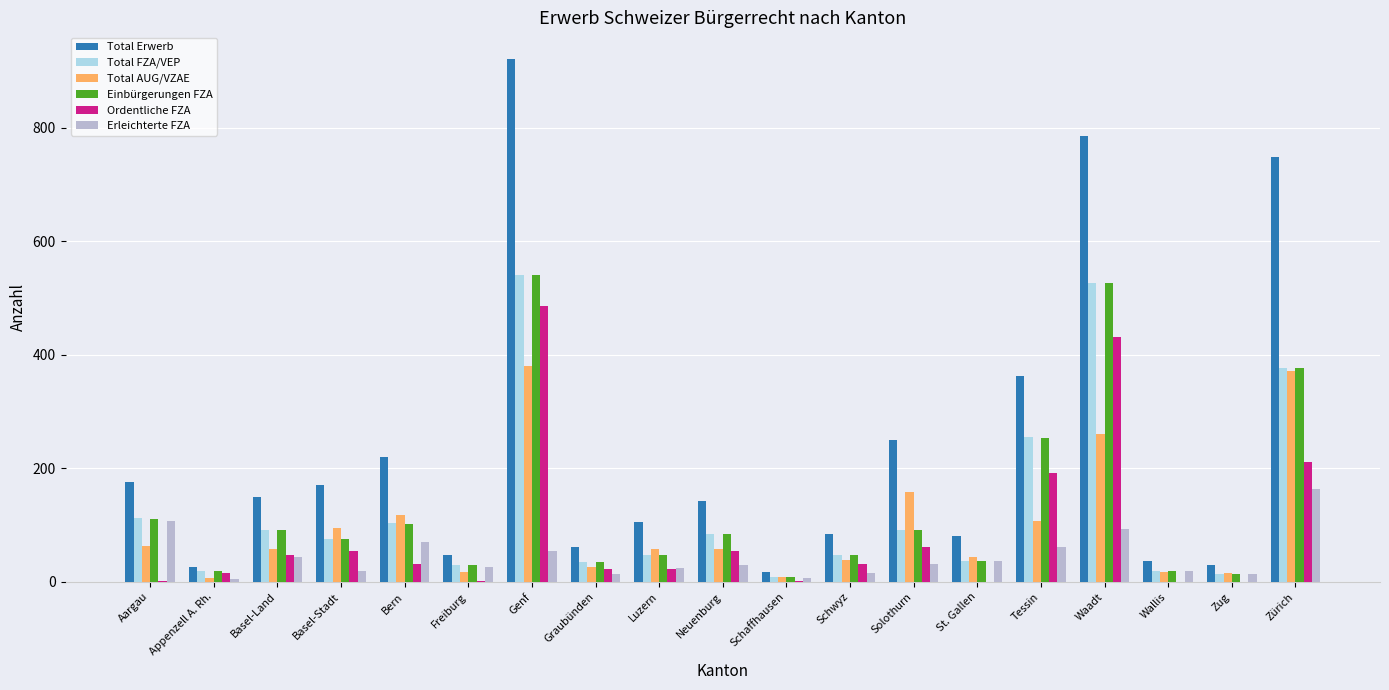

Is it true that Erleichterte FZA equals 36 at St. Gallen?

True